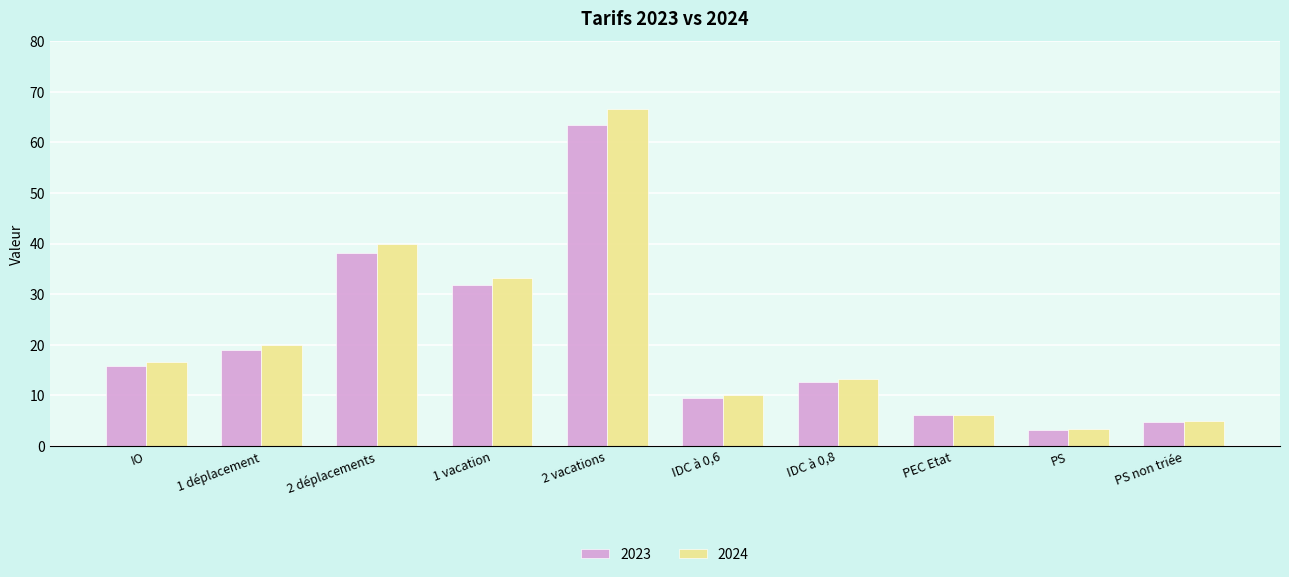

What value does the 2024 series have at PS?

3.3